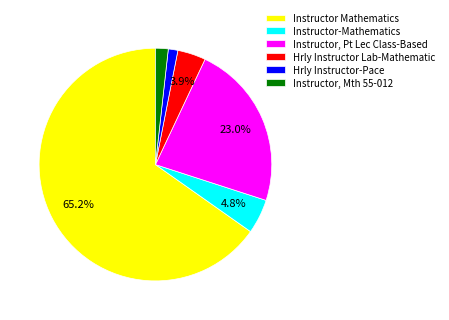

Which category has the biggest portion of the pie?

Instructor Mathematics